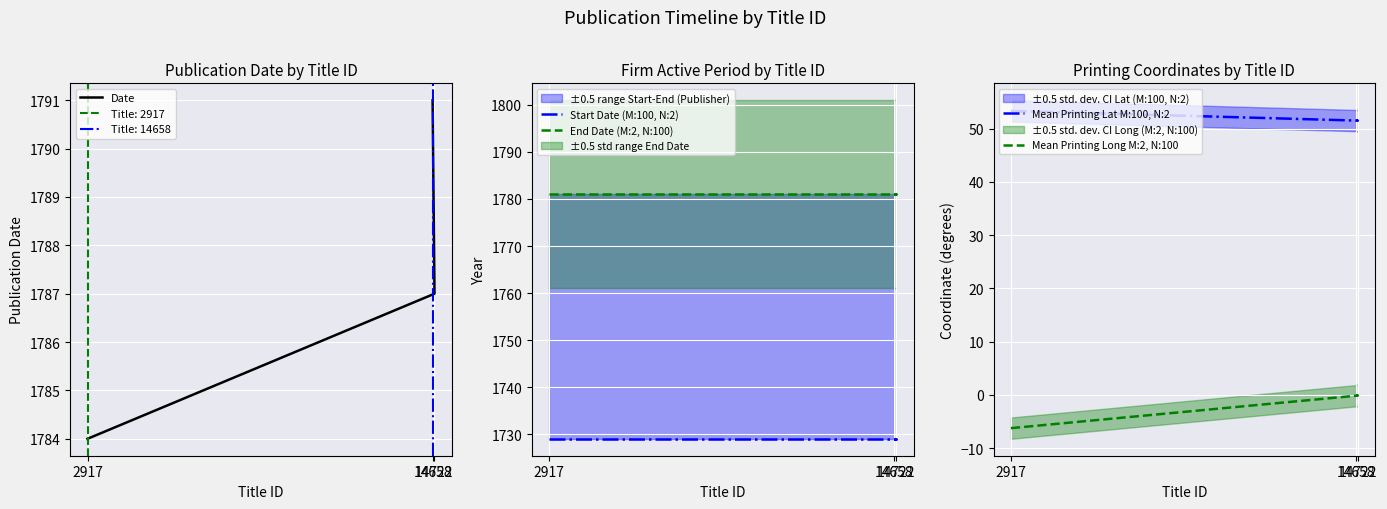

At which category does the chart reach its minimum across all series?

2917